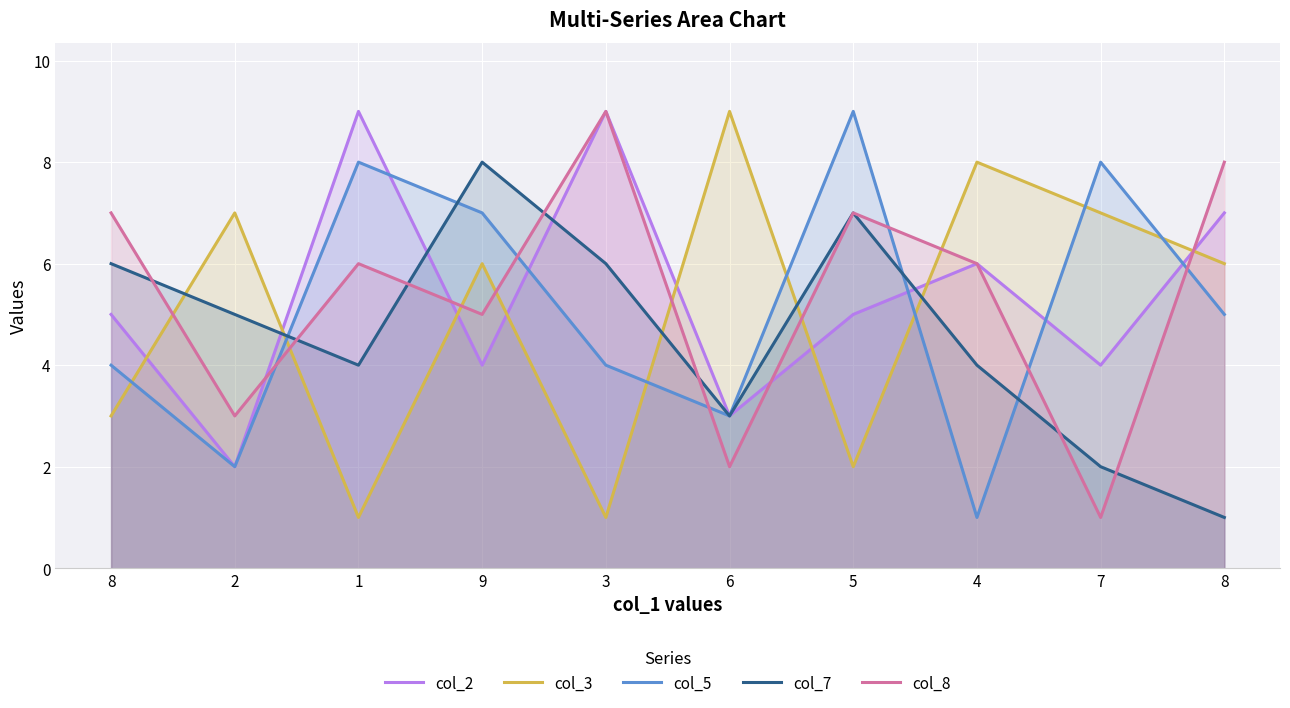

Which series has the largest range (max minus min)?

col_3